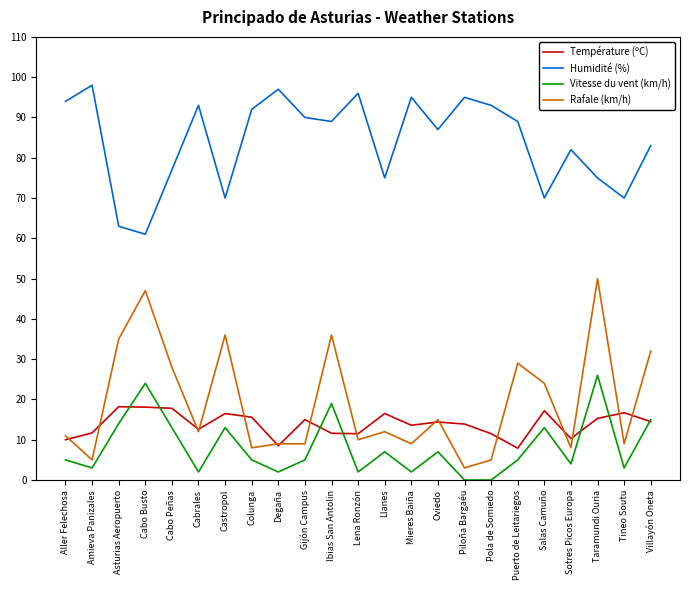

What is the lowest value of the Humidité (%) series?

61.0